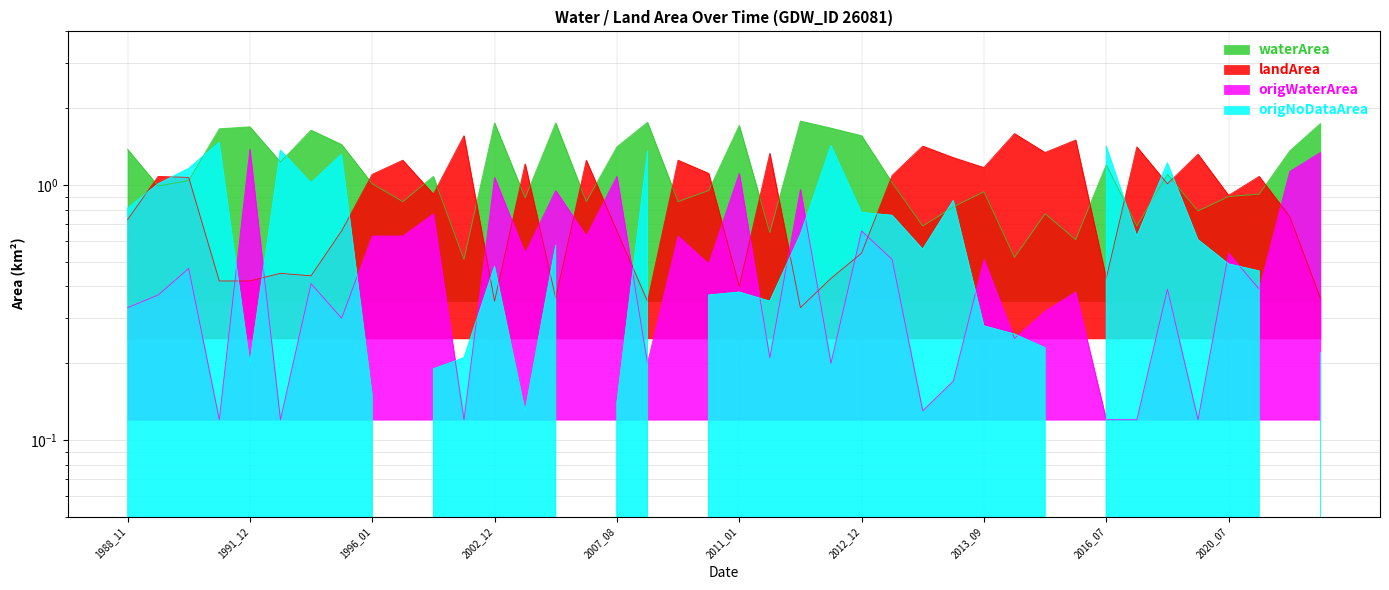

Rank the series by their maximum value, from lowest to highest.

origWaterArea, origNoDataArea, landArea, waterArea